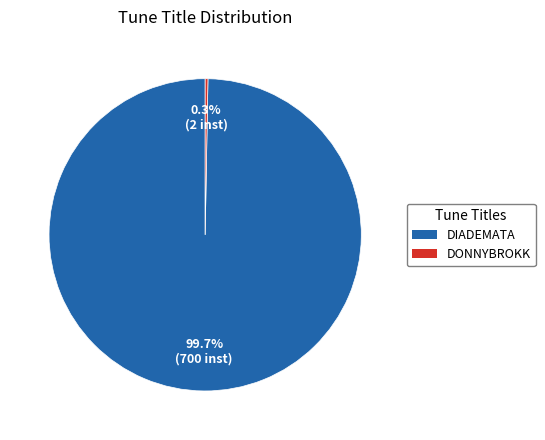

What percentage is the DIADEMATA slice, to the nearest percent?

100%